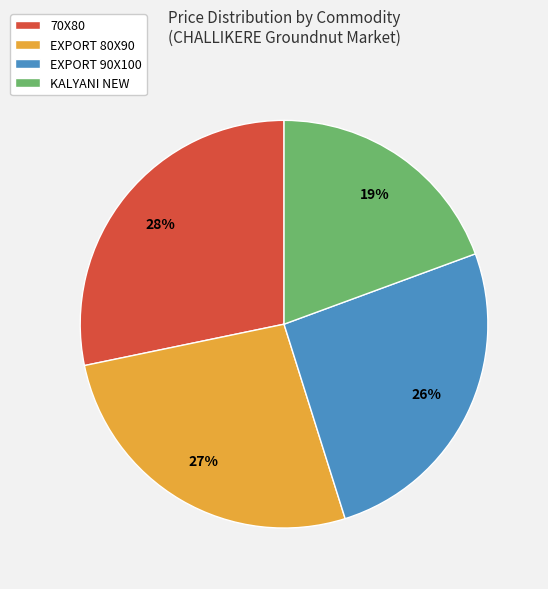

Which has a higher value, KALYANI NEW or EXPORT 90X100?

EXPORT 90X100